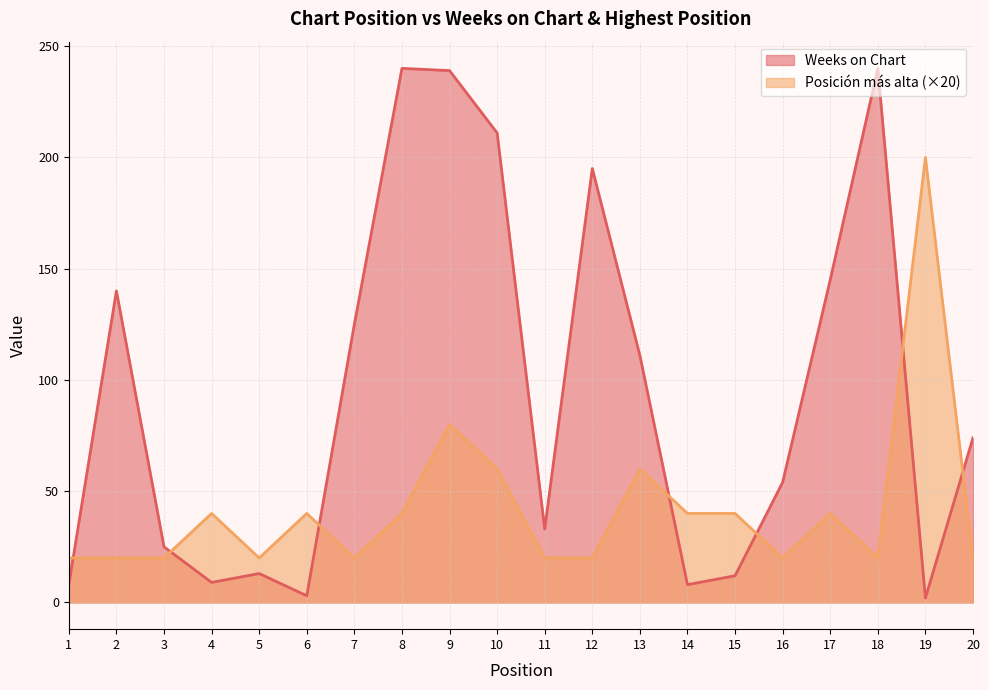

How many Posición más alta values are between 20 and 40?

16